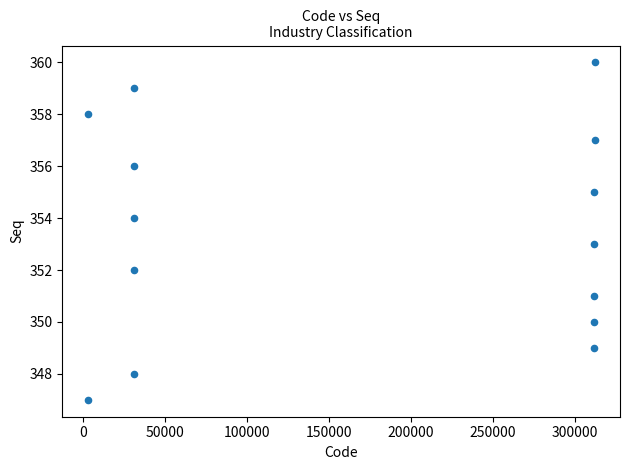

What is the range of X values (max minus min)?

309109